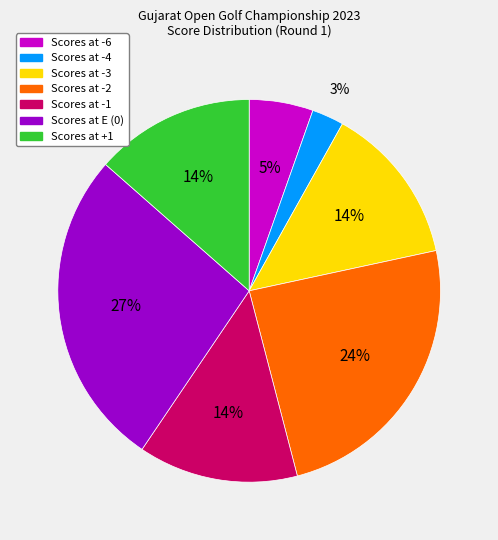

To the nearest percent, what portion does Scores at E (0) represent?

27%